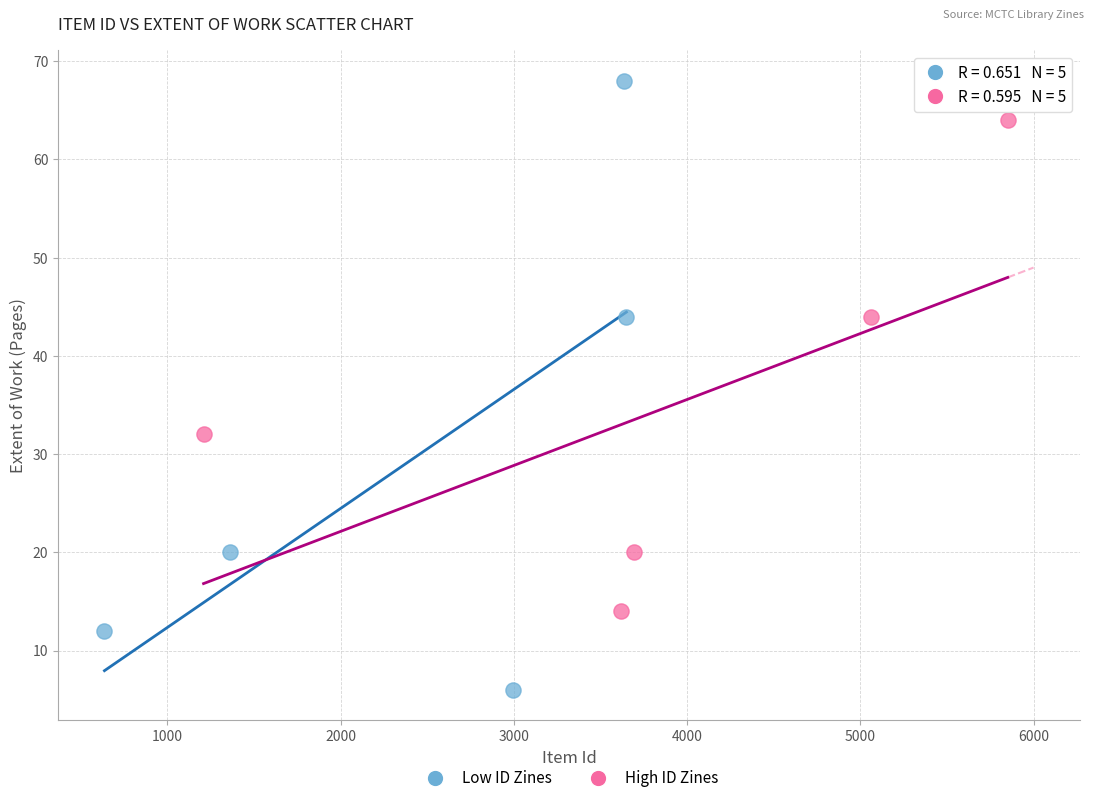

Which series contains the lowest Y value?

Low ID Zines